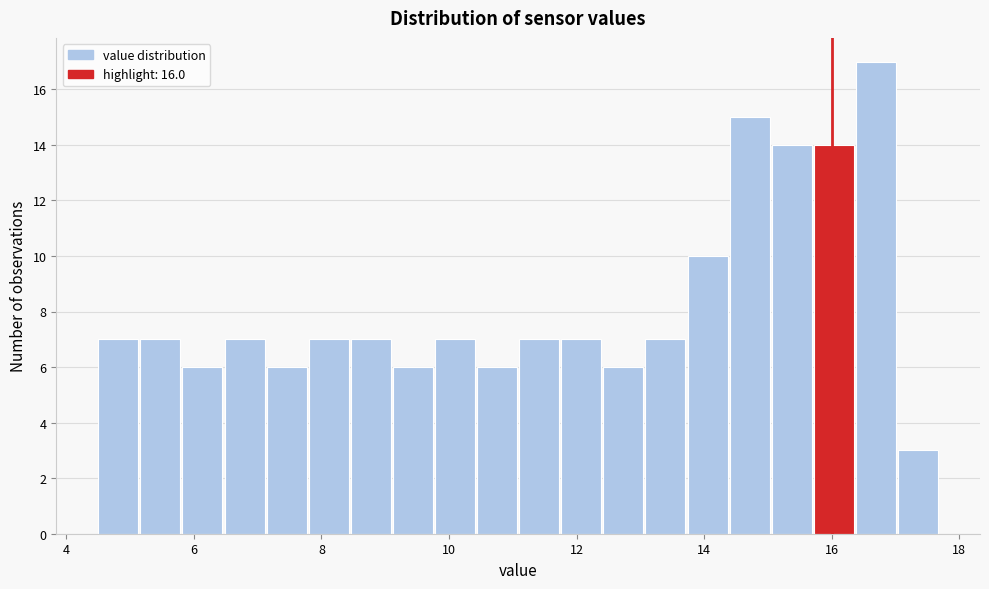

Read against the x-axis, roughly where is the centre of the tallest bar?

16.6